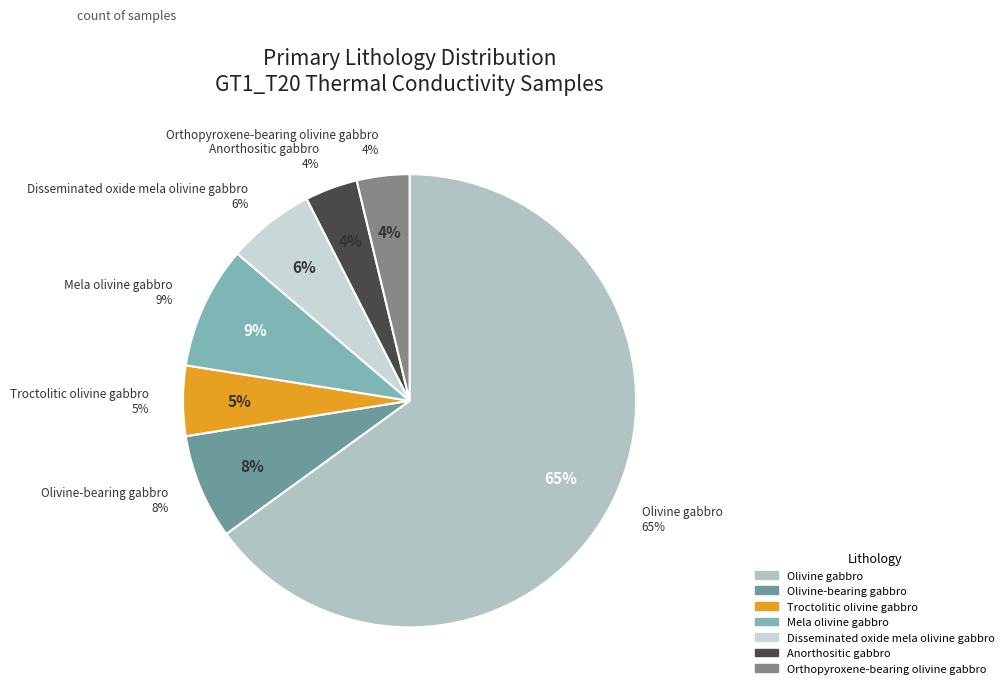

How many slices are in this pie chart?

7